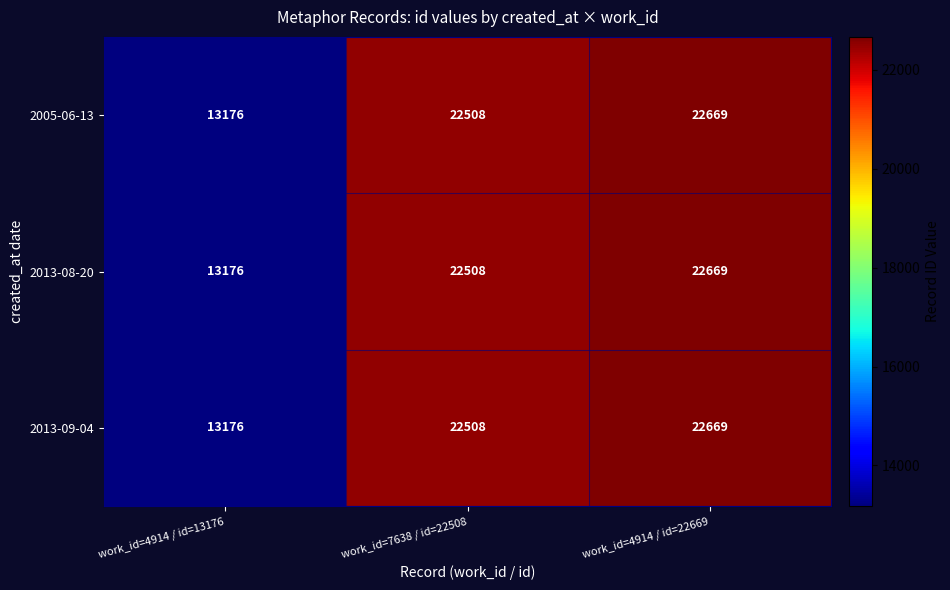

What is the difference between the 2013-09-04 values at work_id=7638 / id=22508 and work_id=4914 / id=22669?

161